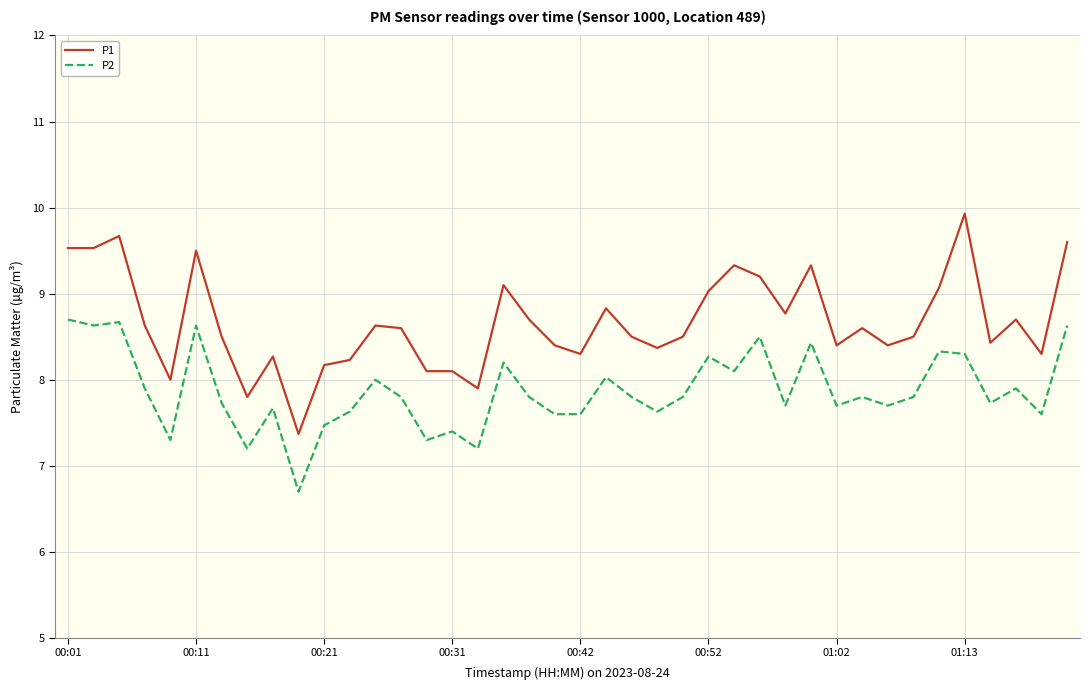

List the series in order of their peak value, lowest first.

P2, P1